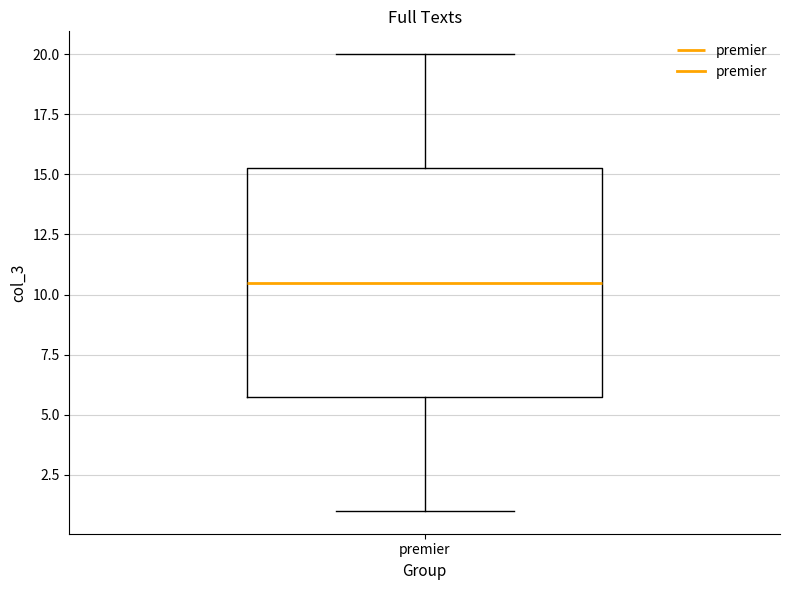

Transcribe this box plot: give where the median line is, the range the box spans, and where the two whiskers end, as read against the y-axis. The values are not printed on the chart, so give them approximately, as read against the axis.

median 10.5, box 6.0 to 15.5, whiskers 1.0 to 20.0